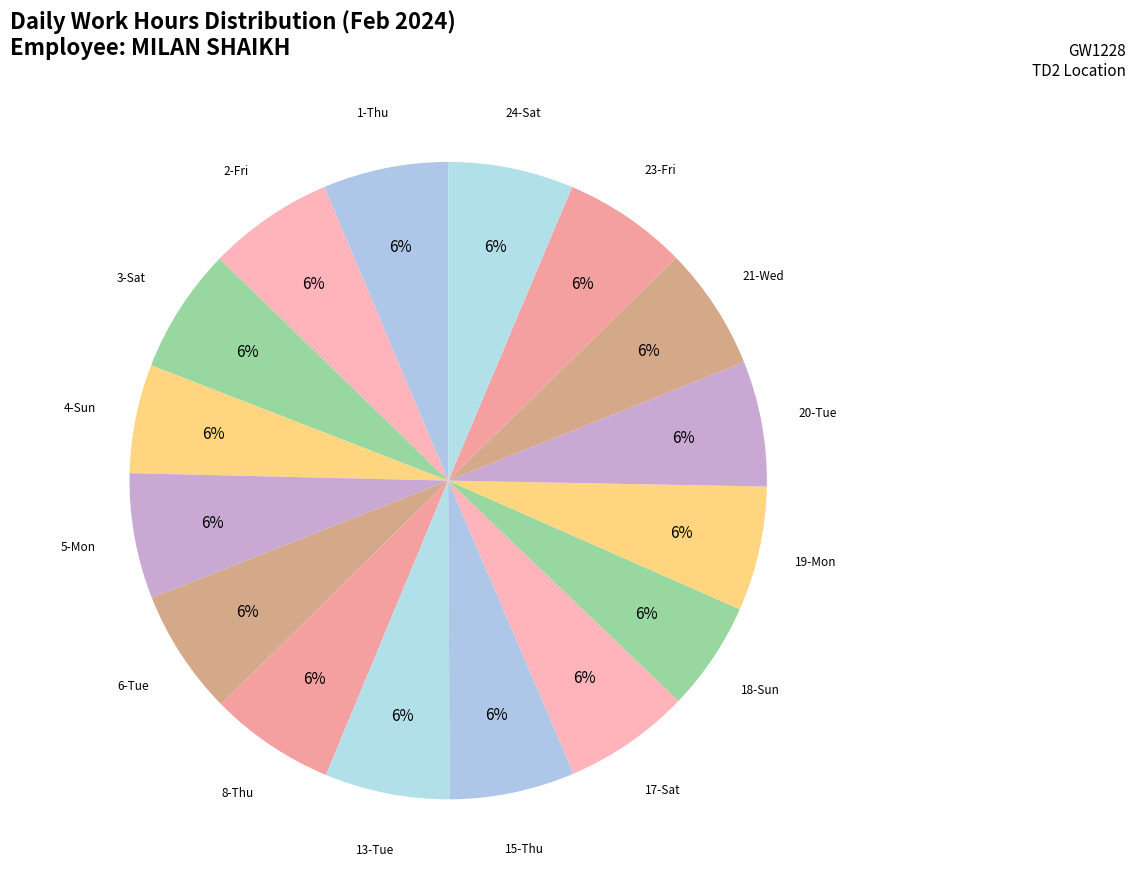

Does 20-Tue account for over 50% of the chart?

No